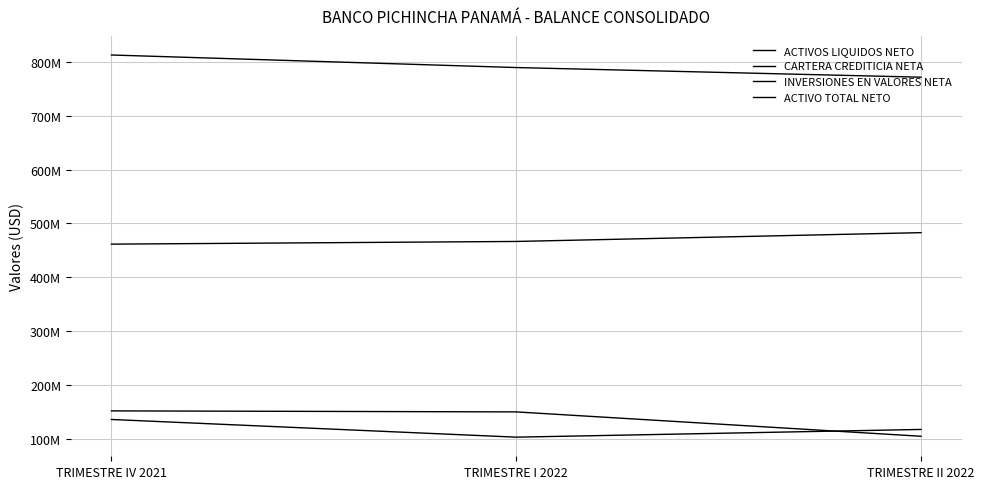

Which series has the largest total across all categories?

ACTIVO TOTAL NETO